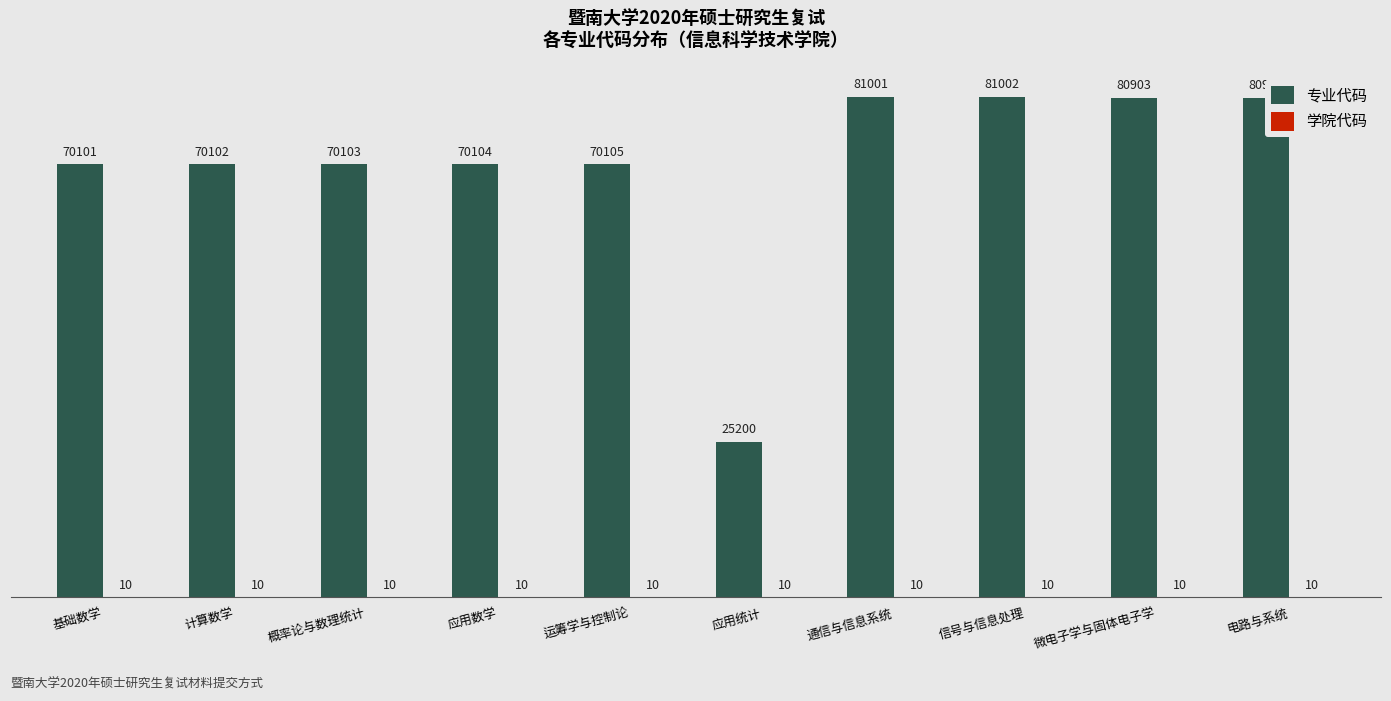

Between 微电子学与固体电子学 and 电路与系统, which series saw the biggest shift?

专业代码